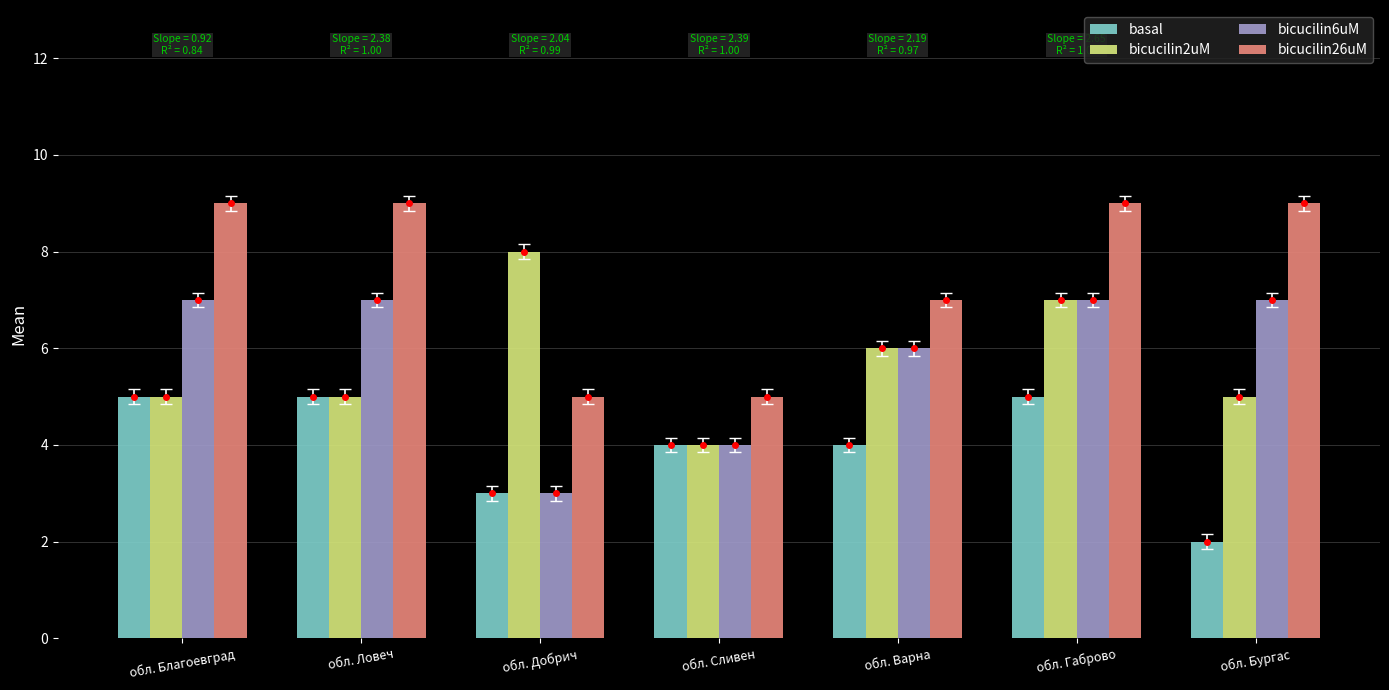

What is the average value of the bicucilin26uM series?

8